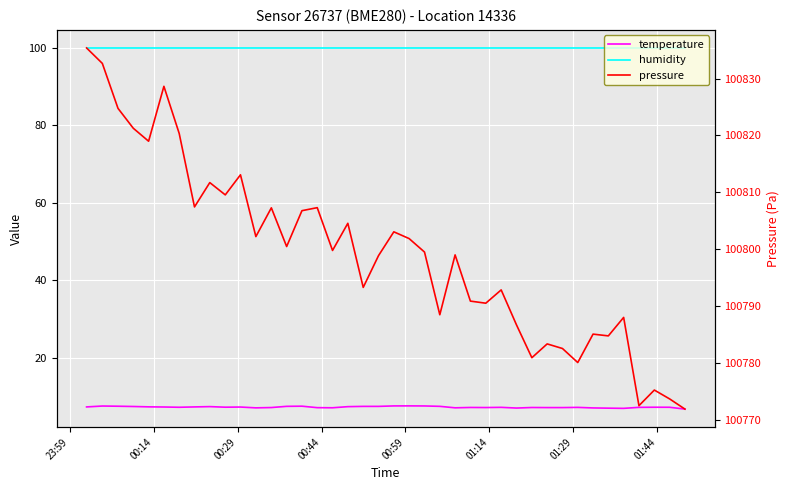

What is the sum of all temperature values?

289.5